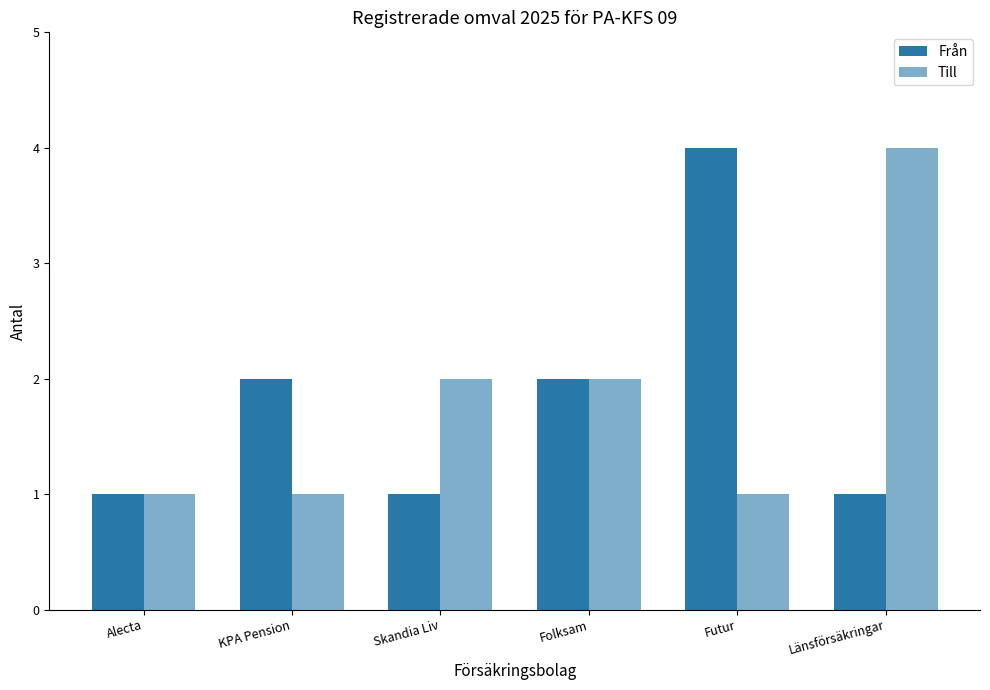

What is the lowest value of the Från series?

1